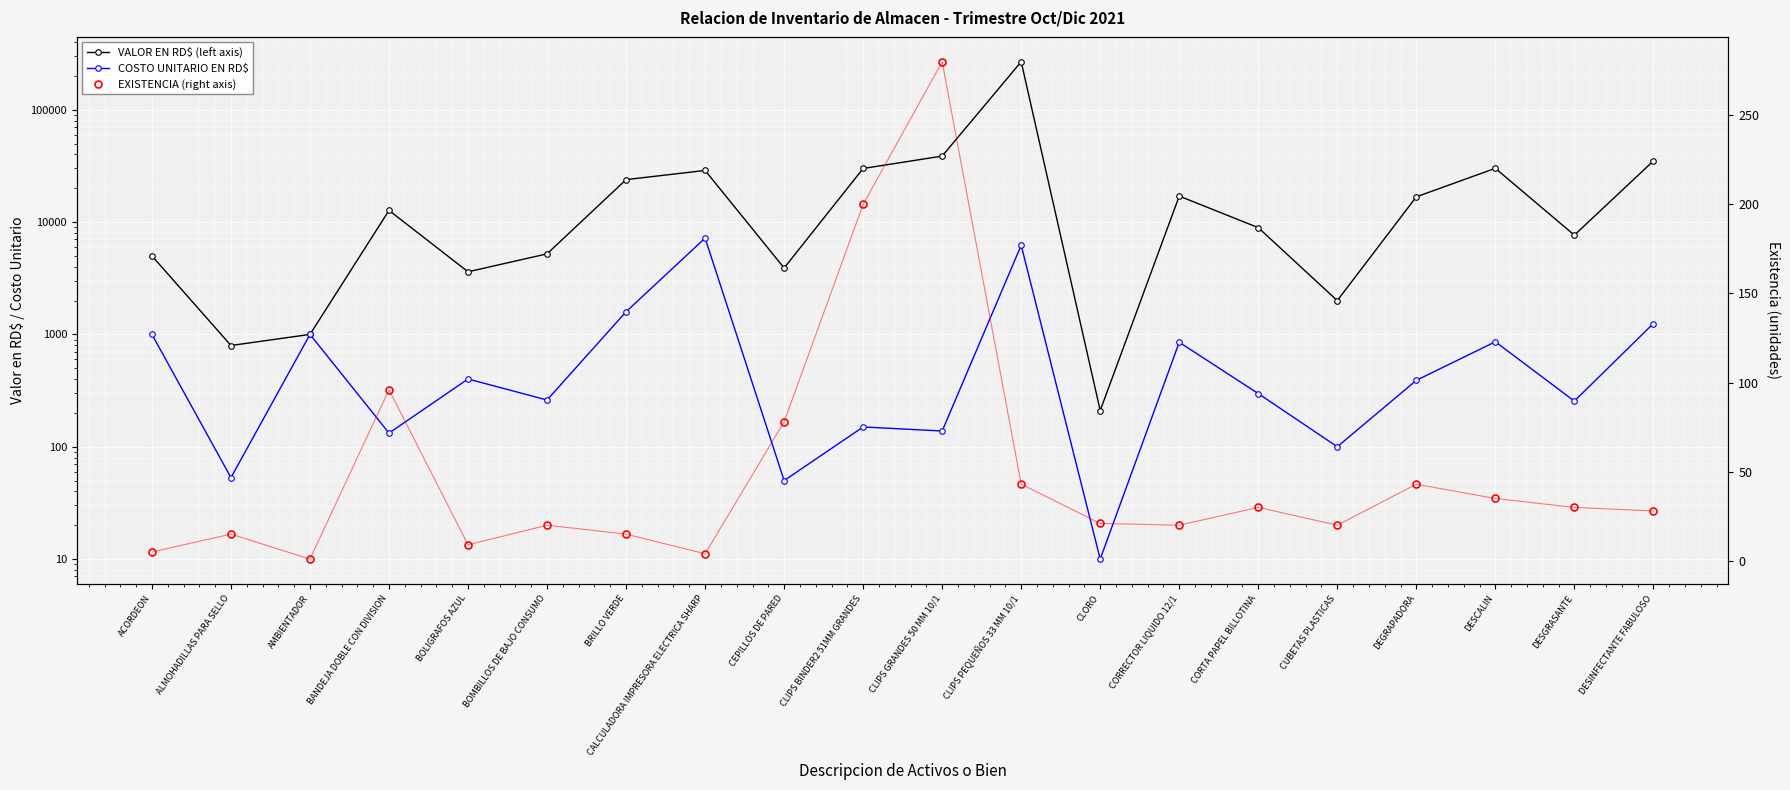

What is the difference between the second highest and second lowest values in the COSTO UNITARIO EN RD$ series?

6166.2